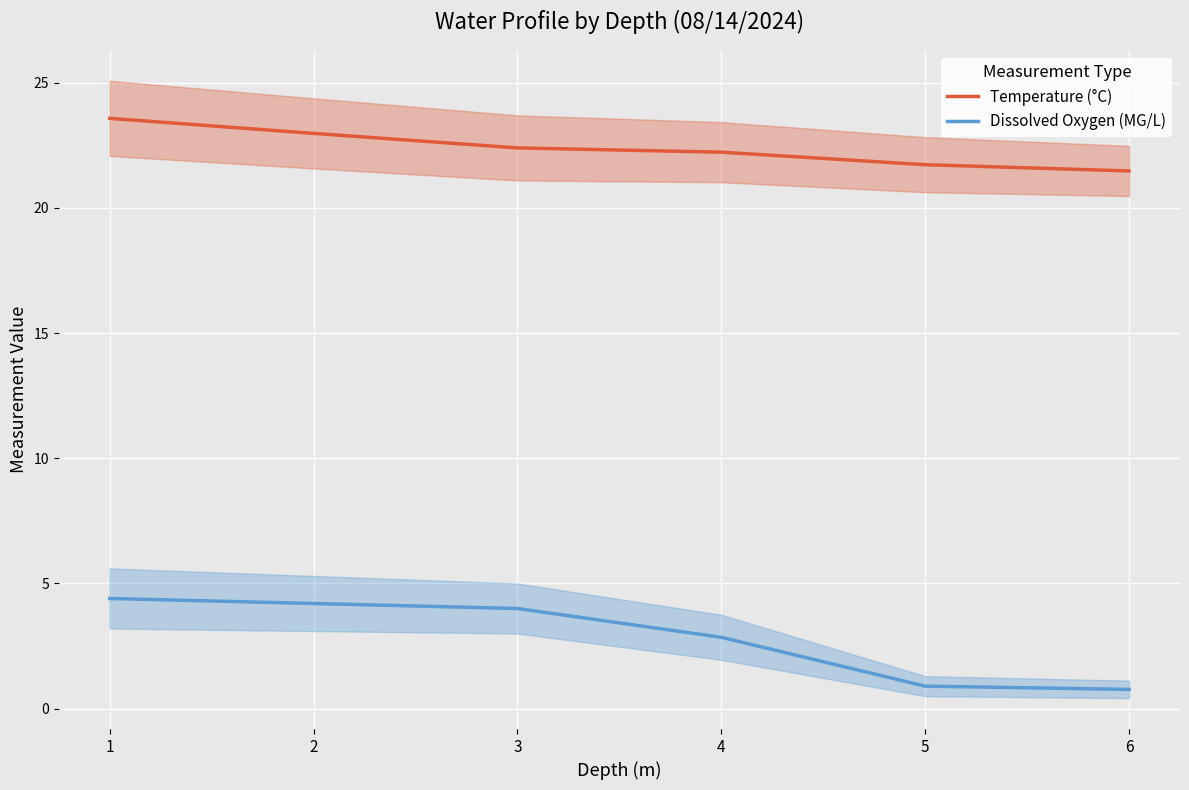

Between 1 and 4, which is larger?

1